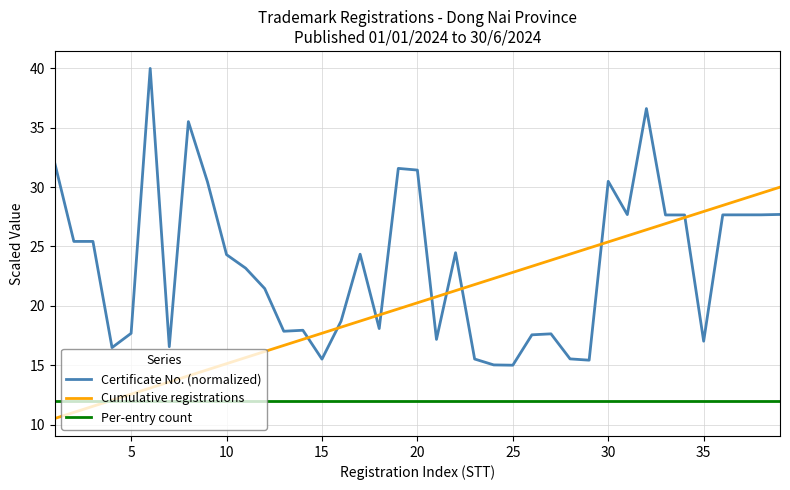

What is the lowest value of the Certificate No. (normalized) series?

15.0